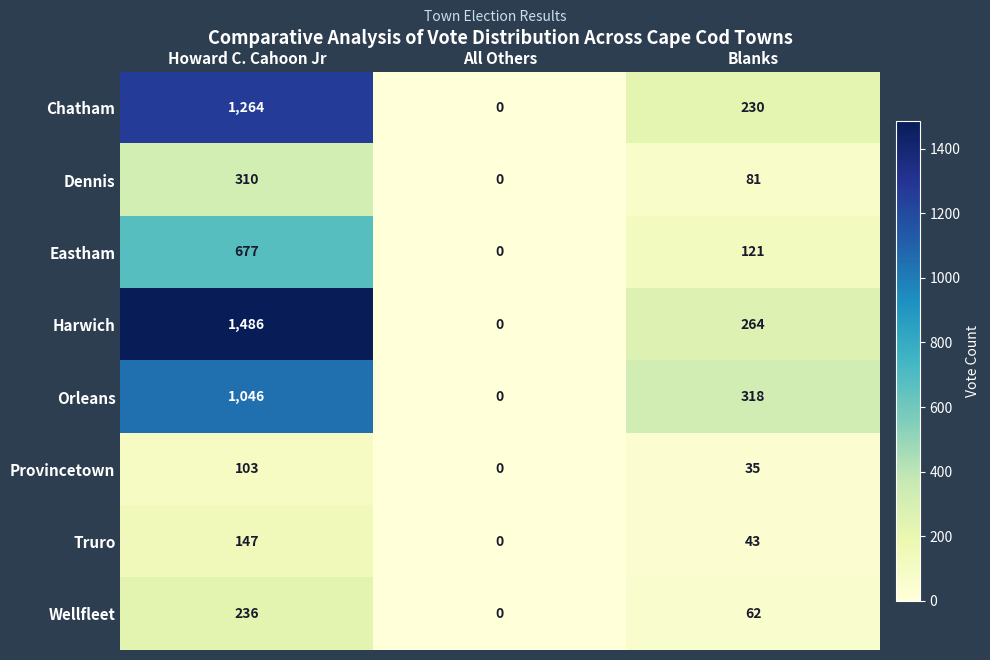

Is it true that Orleans equals 1651 at Howard C. Cahoon Jr?

False